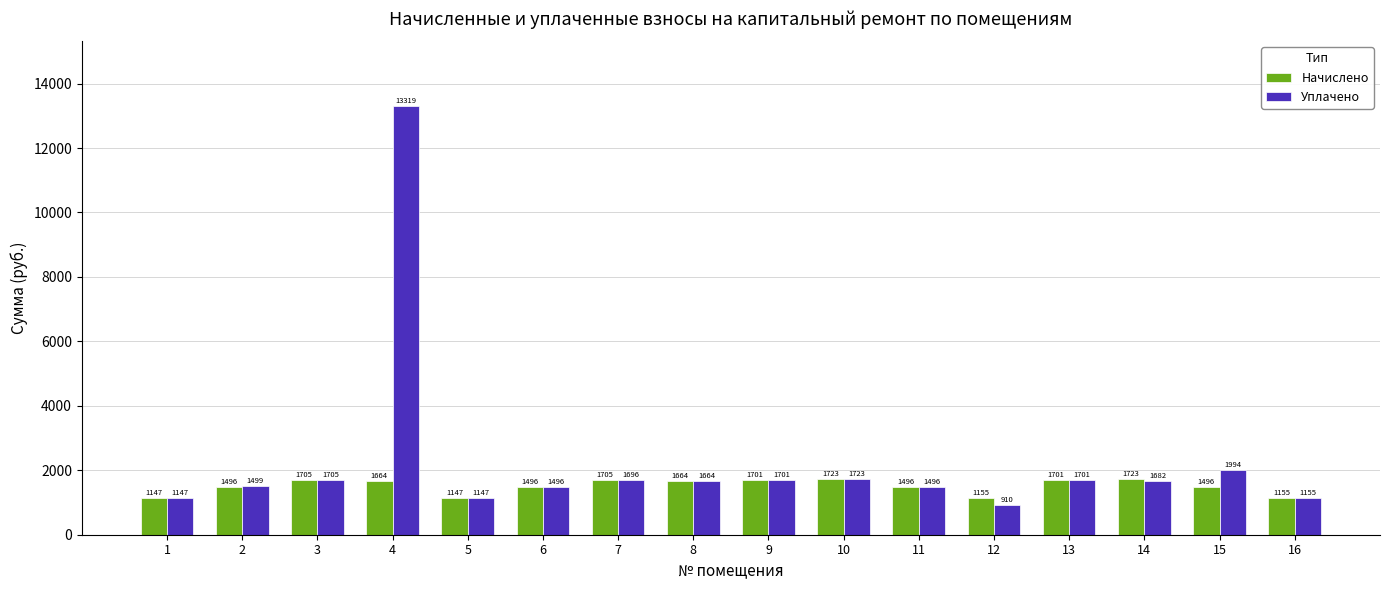

Is it true that Начислено equals 1701.0 at 13?

True